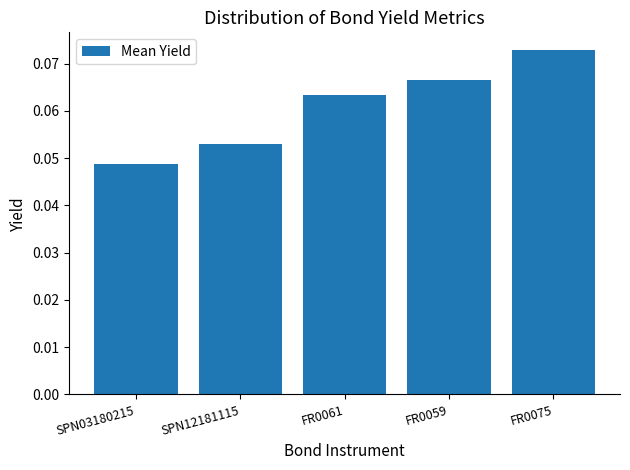

What position from the left is FR0061?

3